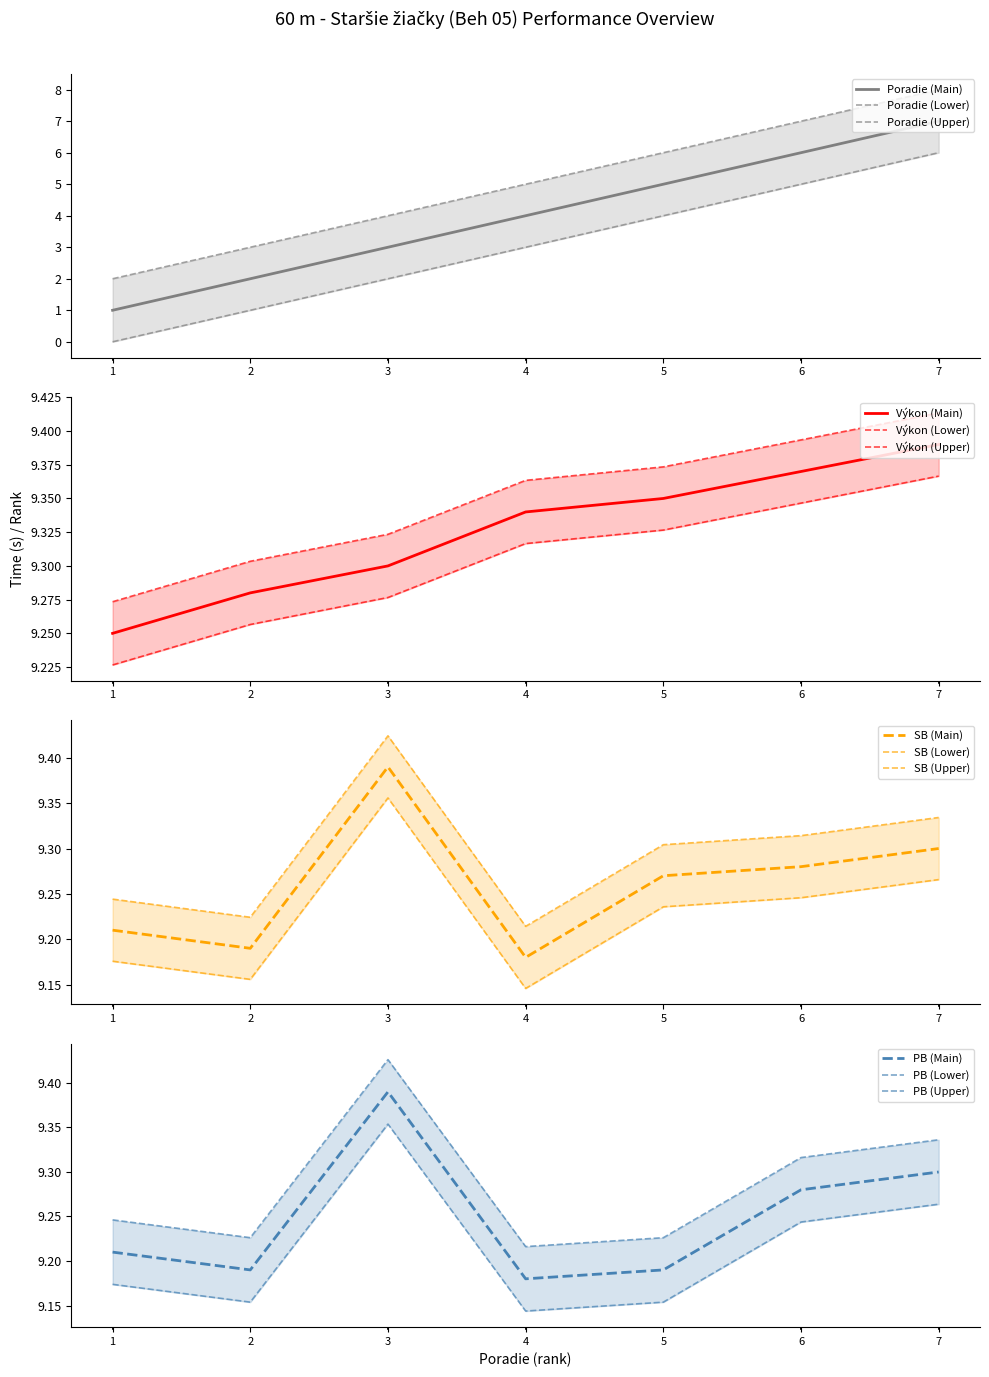

List the labels in order of Poradie (Main) value, largest first.

7, 6, 5, 4, 3, 2, 1